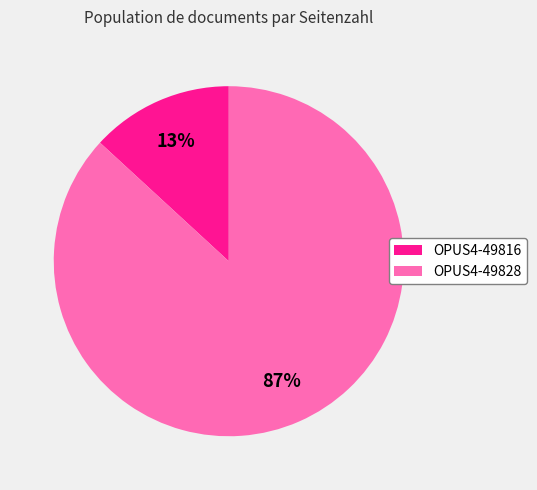

What is the largest slice in the pie chart?

OPUS4-49828